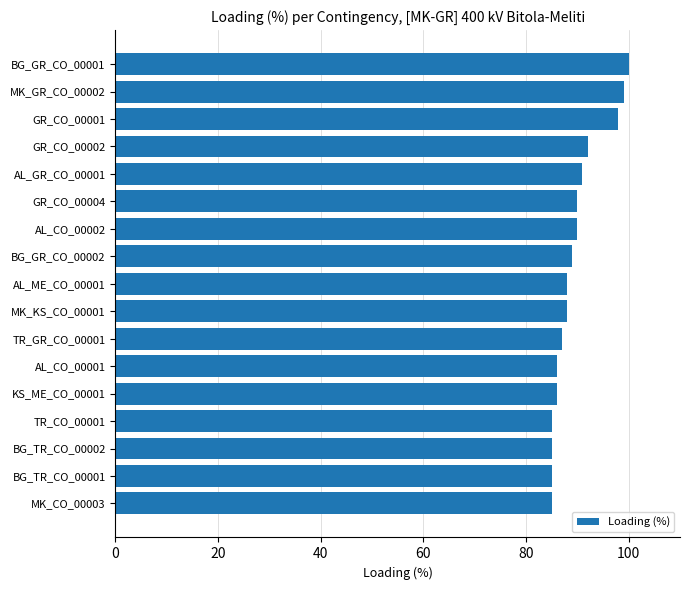

What is the minimum value shown in the chart?

85